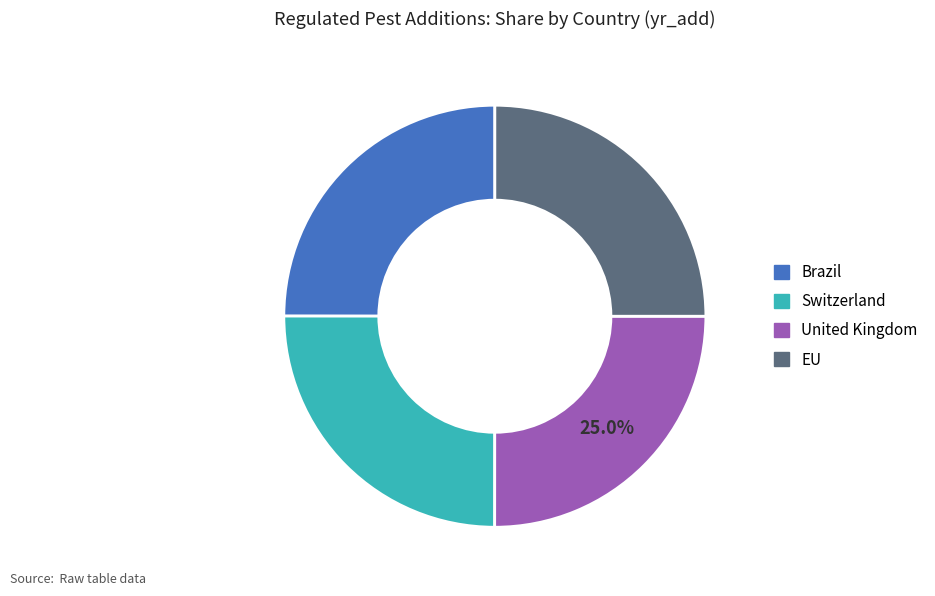

Count the number of slices in the pie.

4